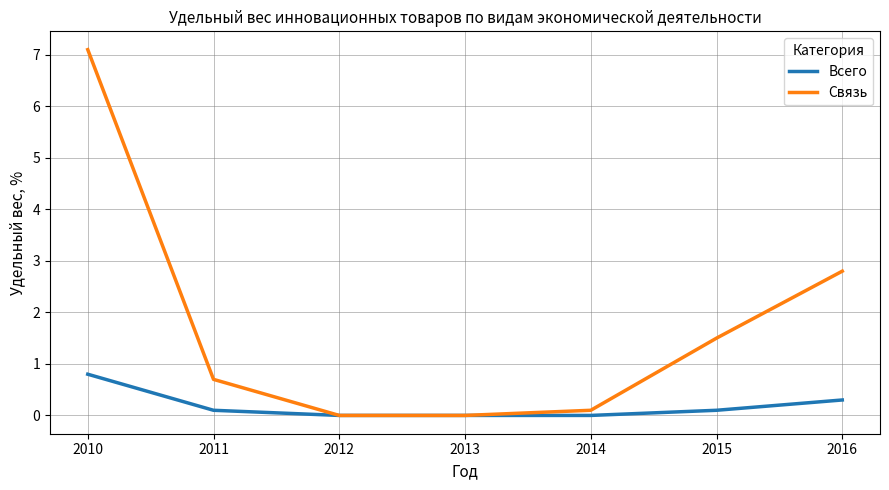

Which series has the widest spread of values?

Связь